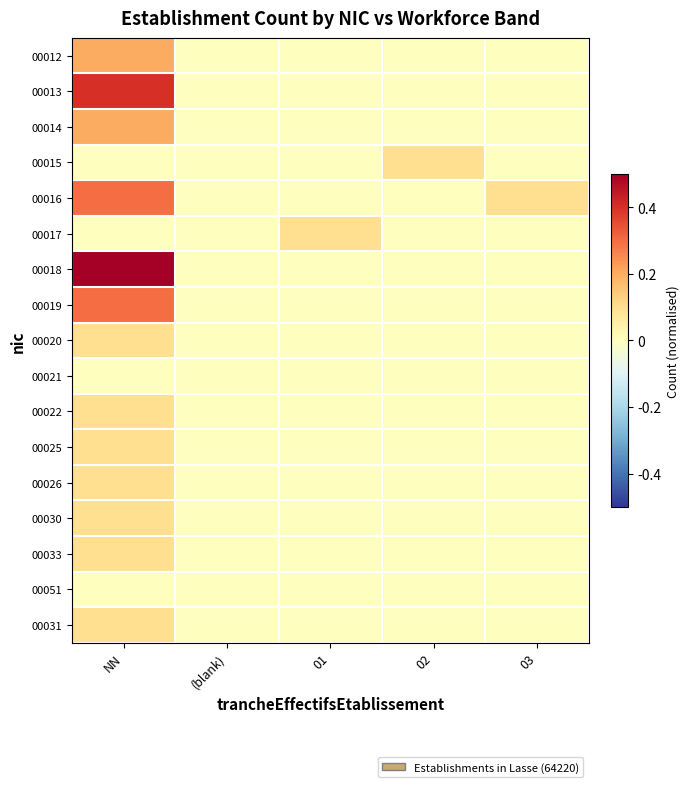

What is the total value across all series at 03?

0.1